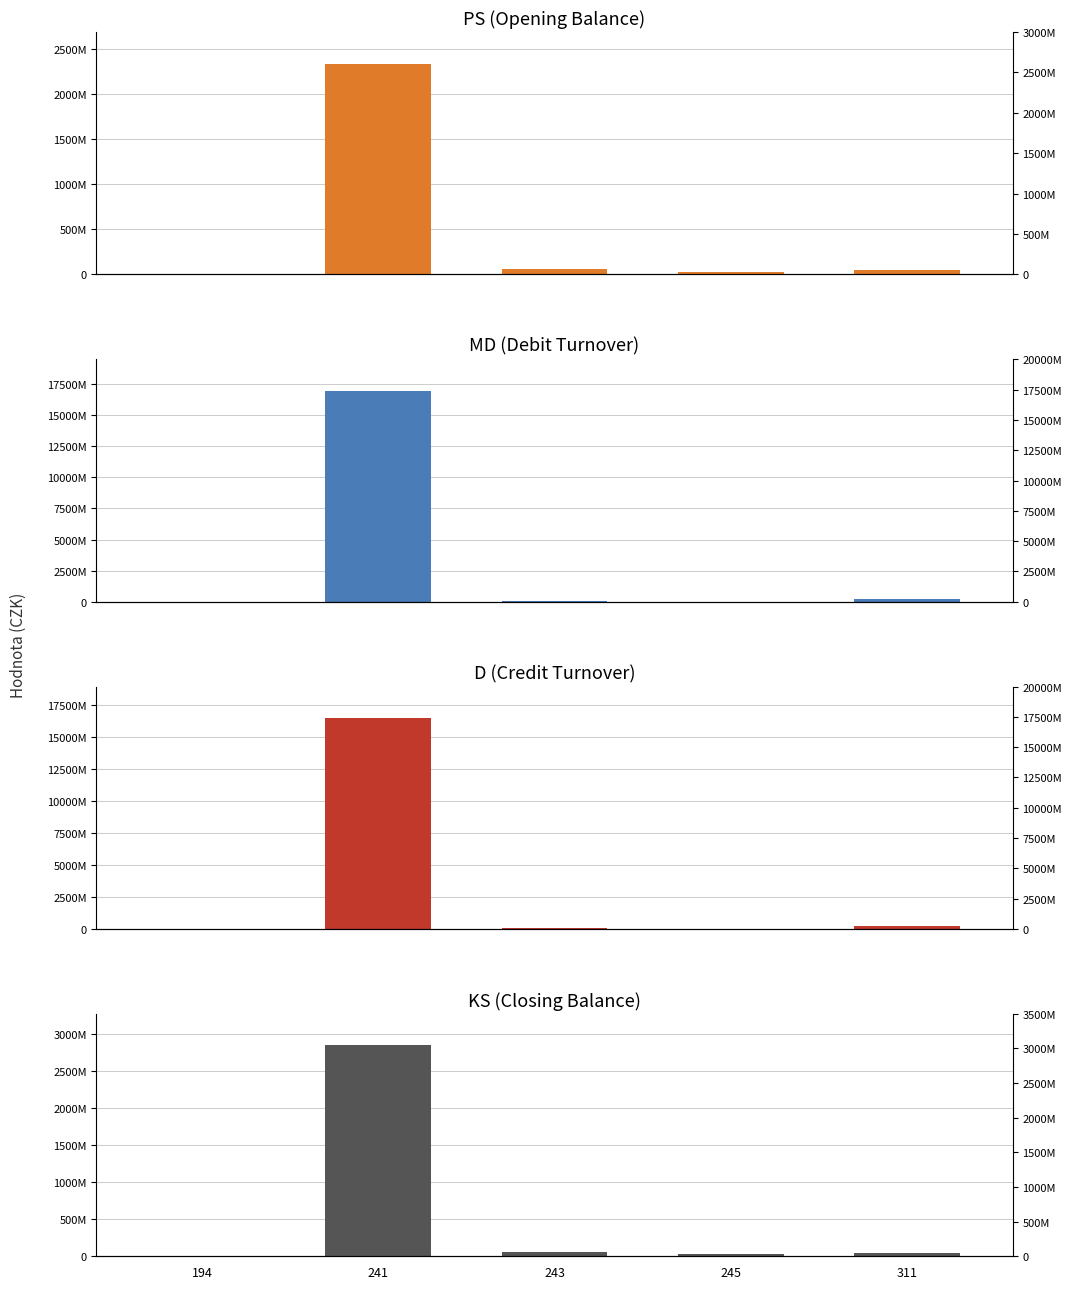

List the labels in order of KS value, largest first.

241, 243, 311, 245, 194